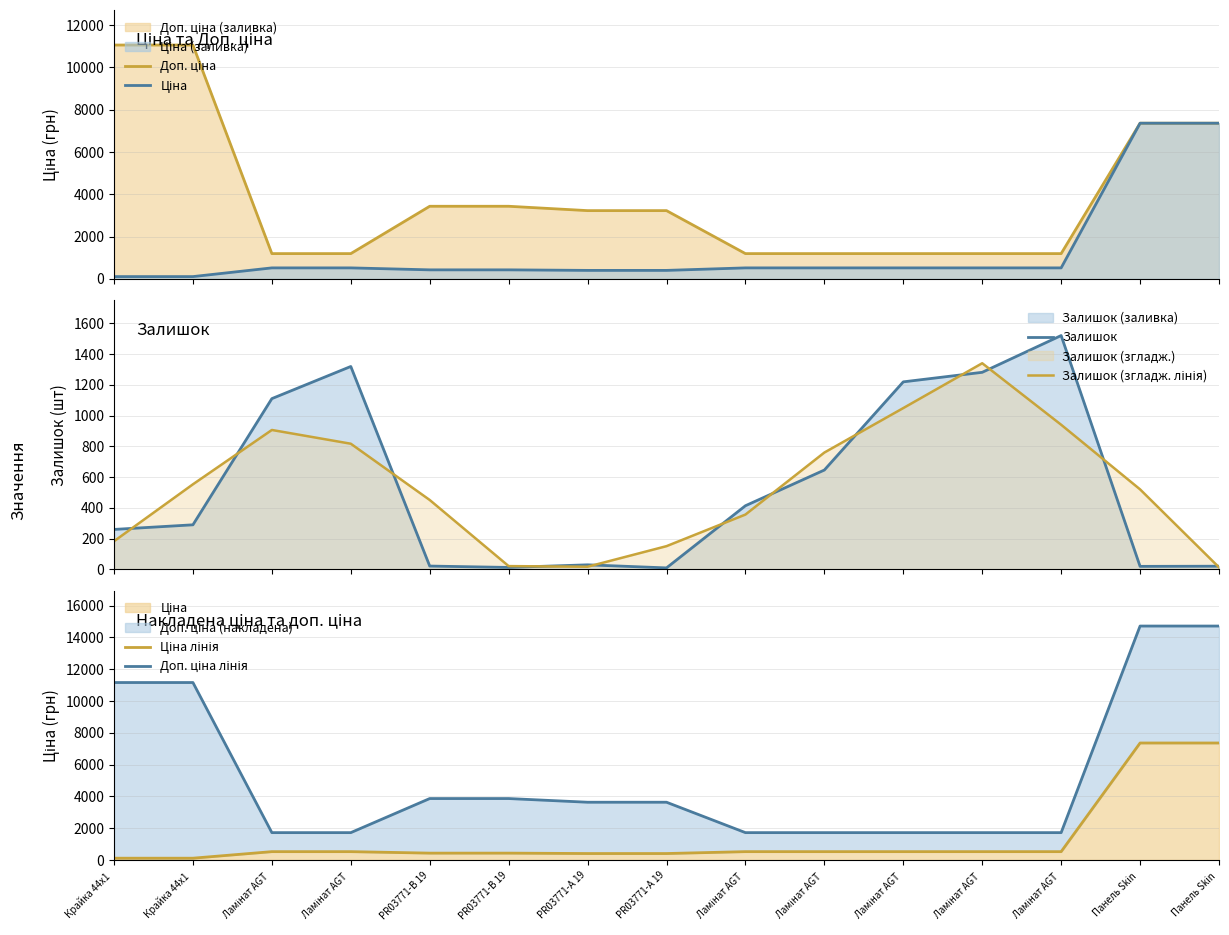

What is the maximum value for Залишок?

1520.0